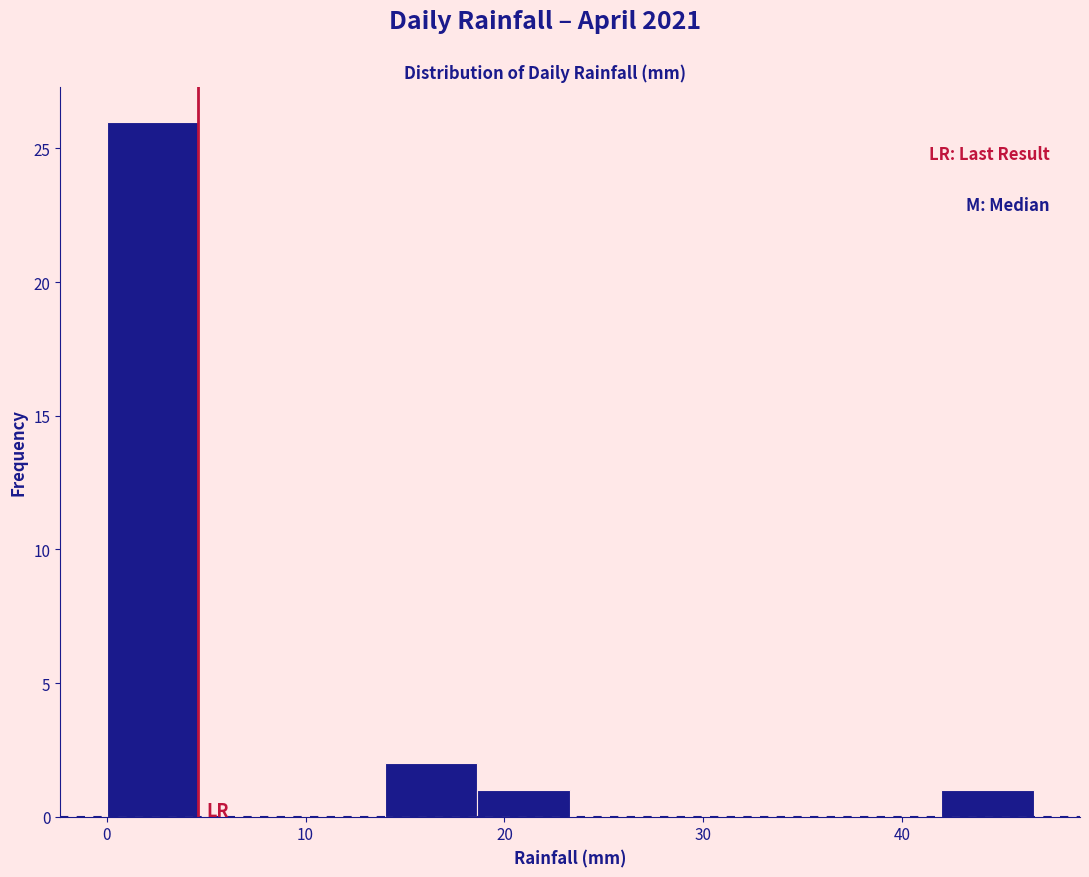

Over which range of the x-axis is the bar tallest?

0 to 5